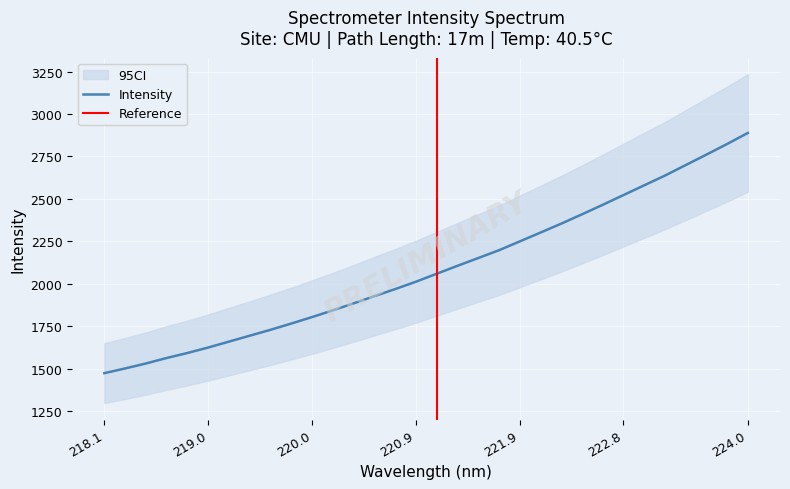

How many values are below 2058?

16